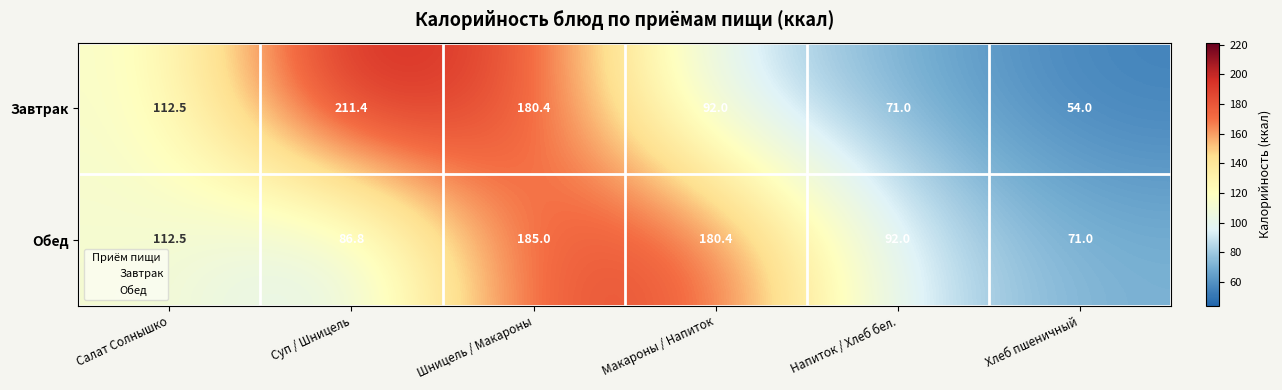

Rank the series at Хлеб пшеничный from highest to lowest value.

Обед, Завтрак